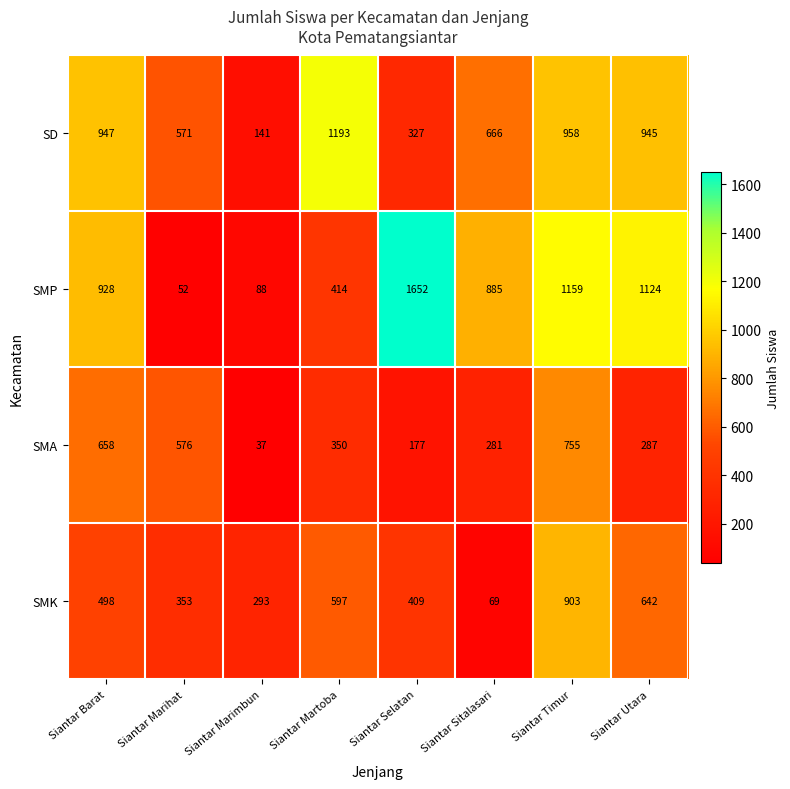

List the series in order of their overall mean, highest first.

SMP, SD, SMK, SMA